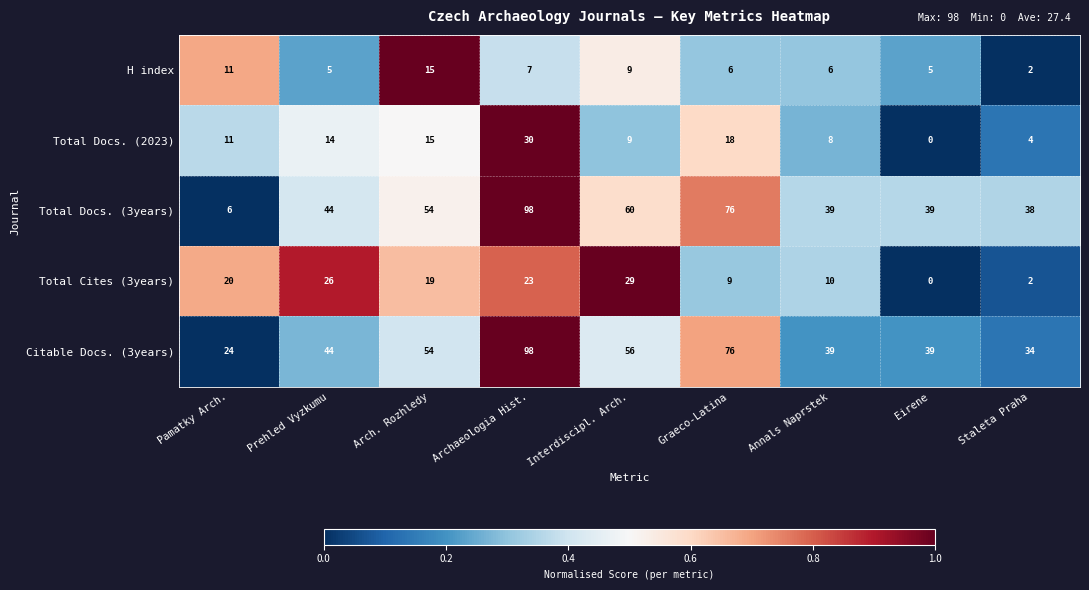

What is the highest value of the Citable Docs. (3years) series?

98